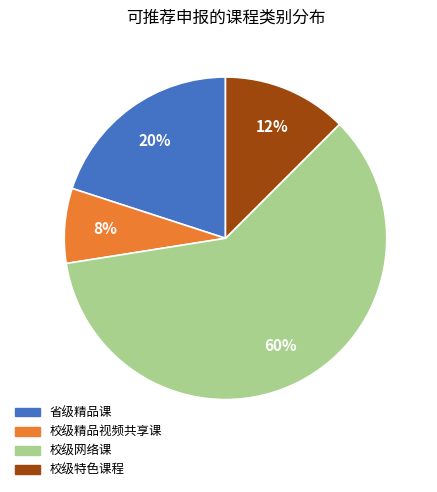

To the nearest percent, what is the difference between the 省级精品课 and 校级网络课 slice percentages?

40%